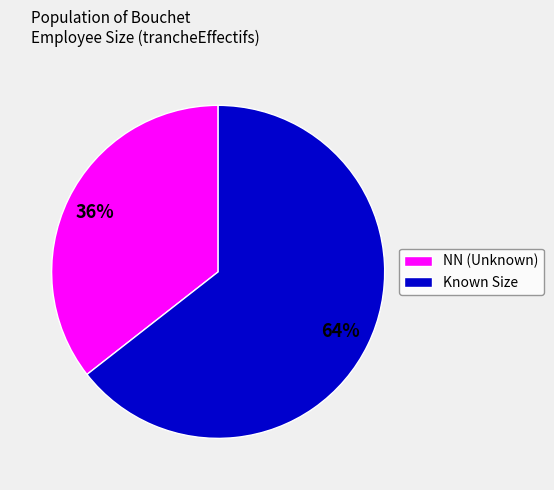

Is there a majority slice in this chart?

Yes